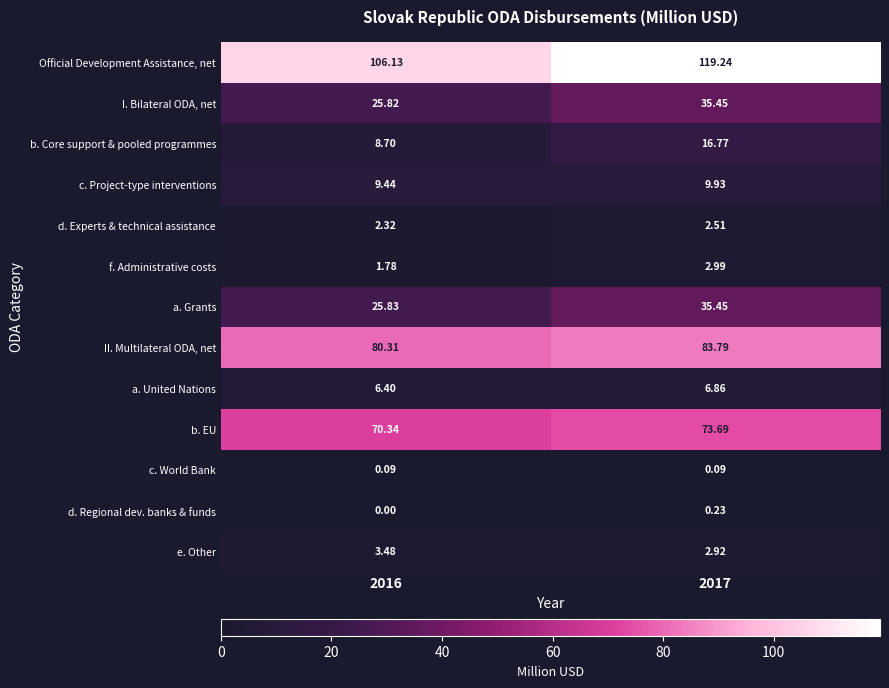

Which series has the largest total across all categories?

Official Development Assistance, net